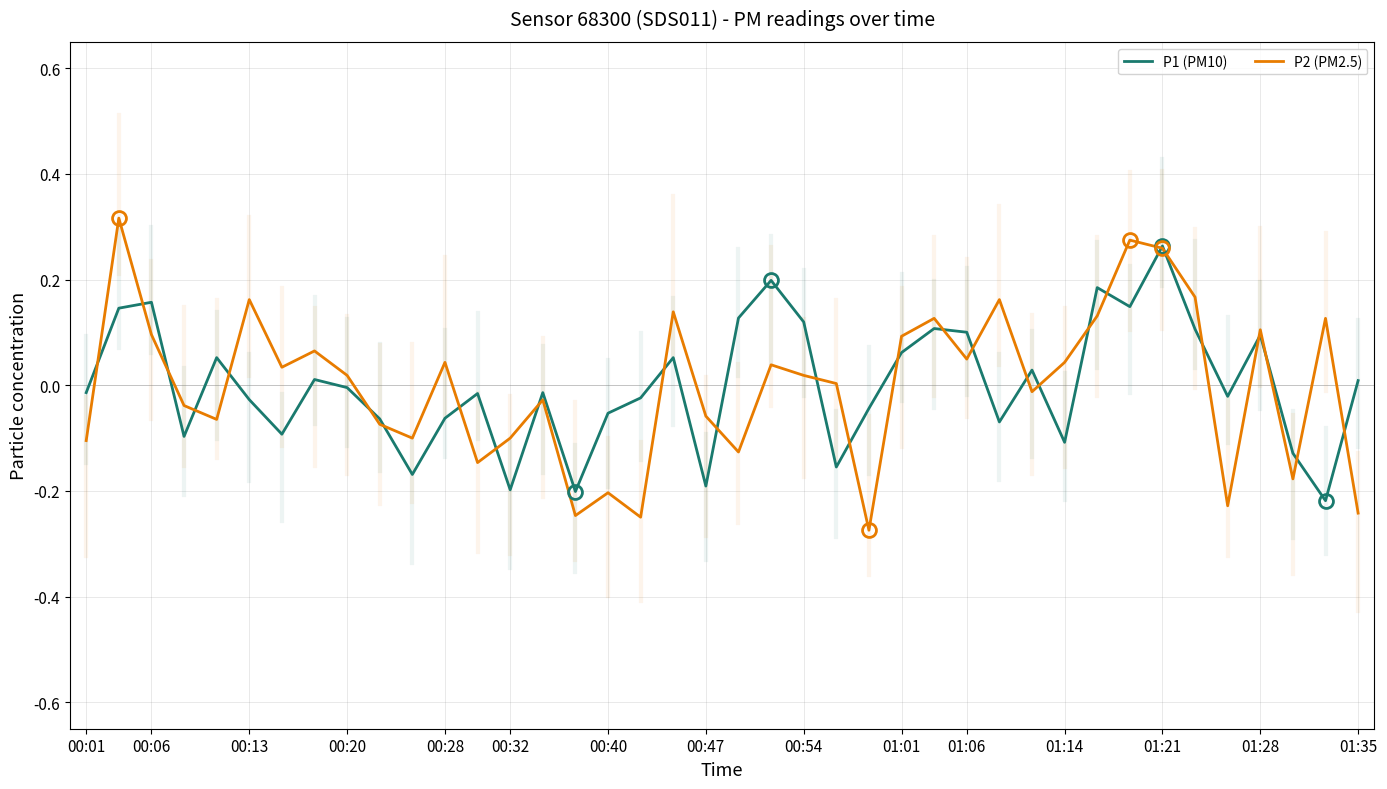

Which series has the largest range (max minus min)?

P2 (PM2.5)